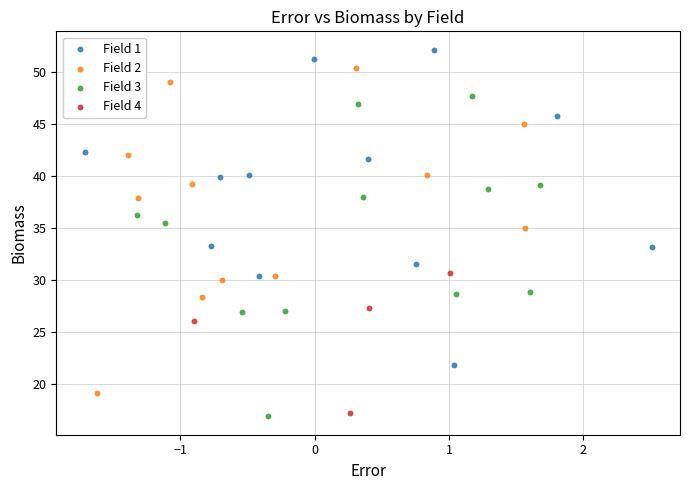

Which series contains the highest Y value?

Field 1